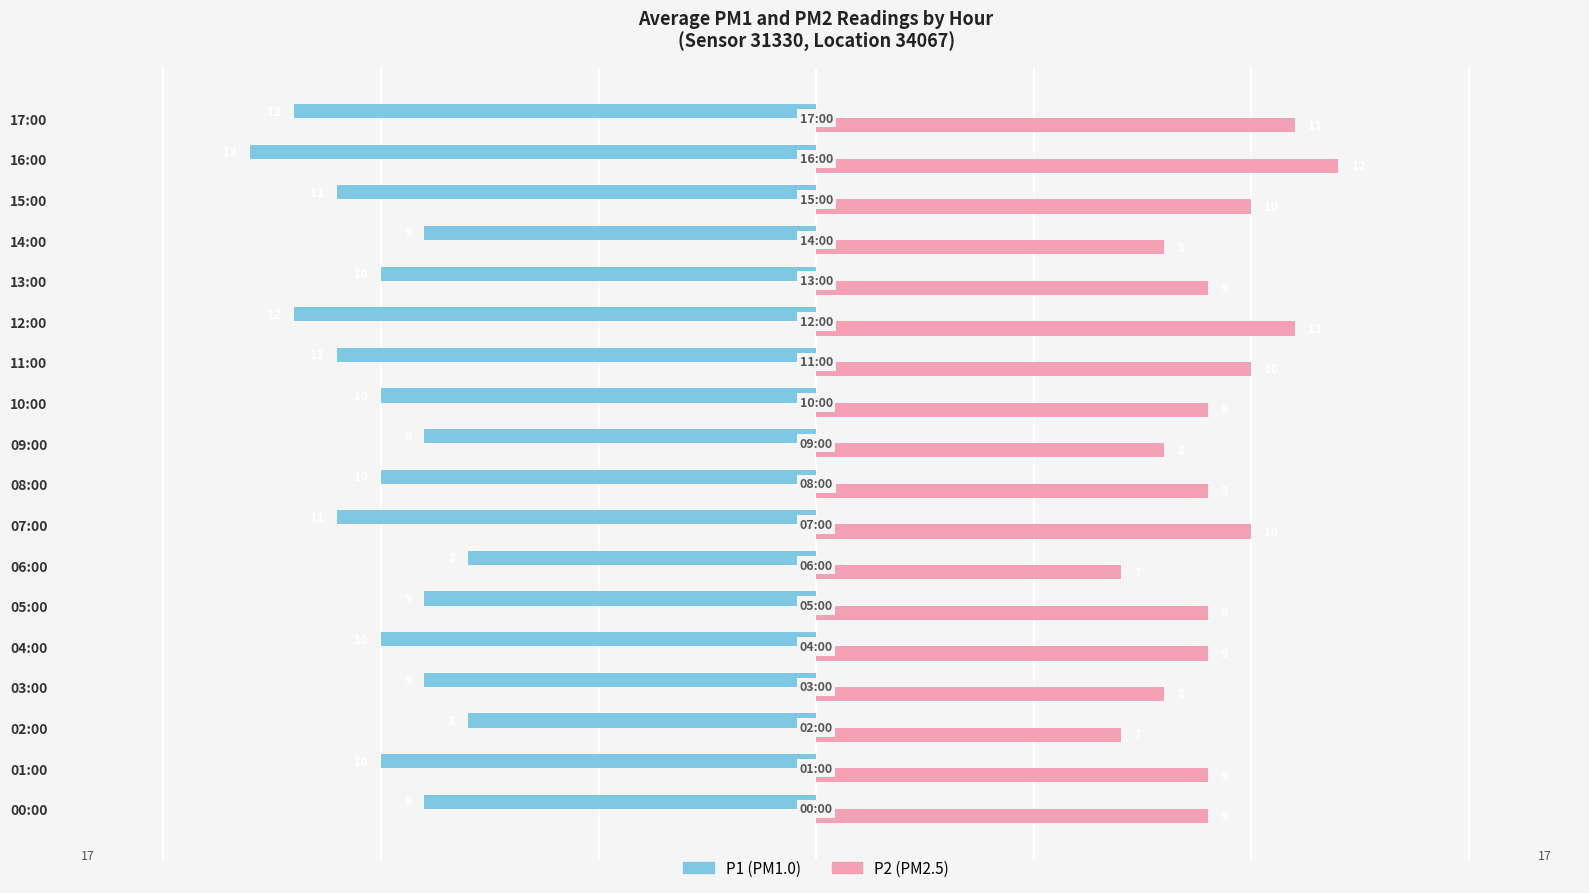

What is the maximum value shown in the chart?

12